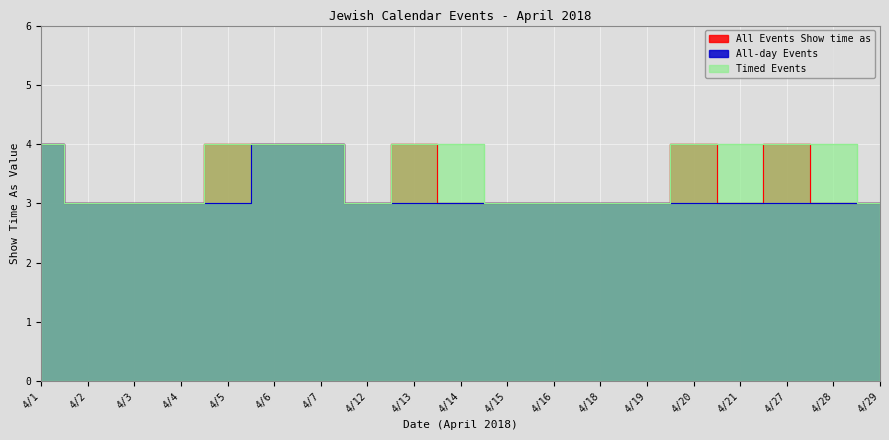

Is it true that Timed Events equals 4 at 4/7?

True